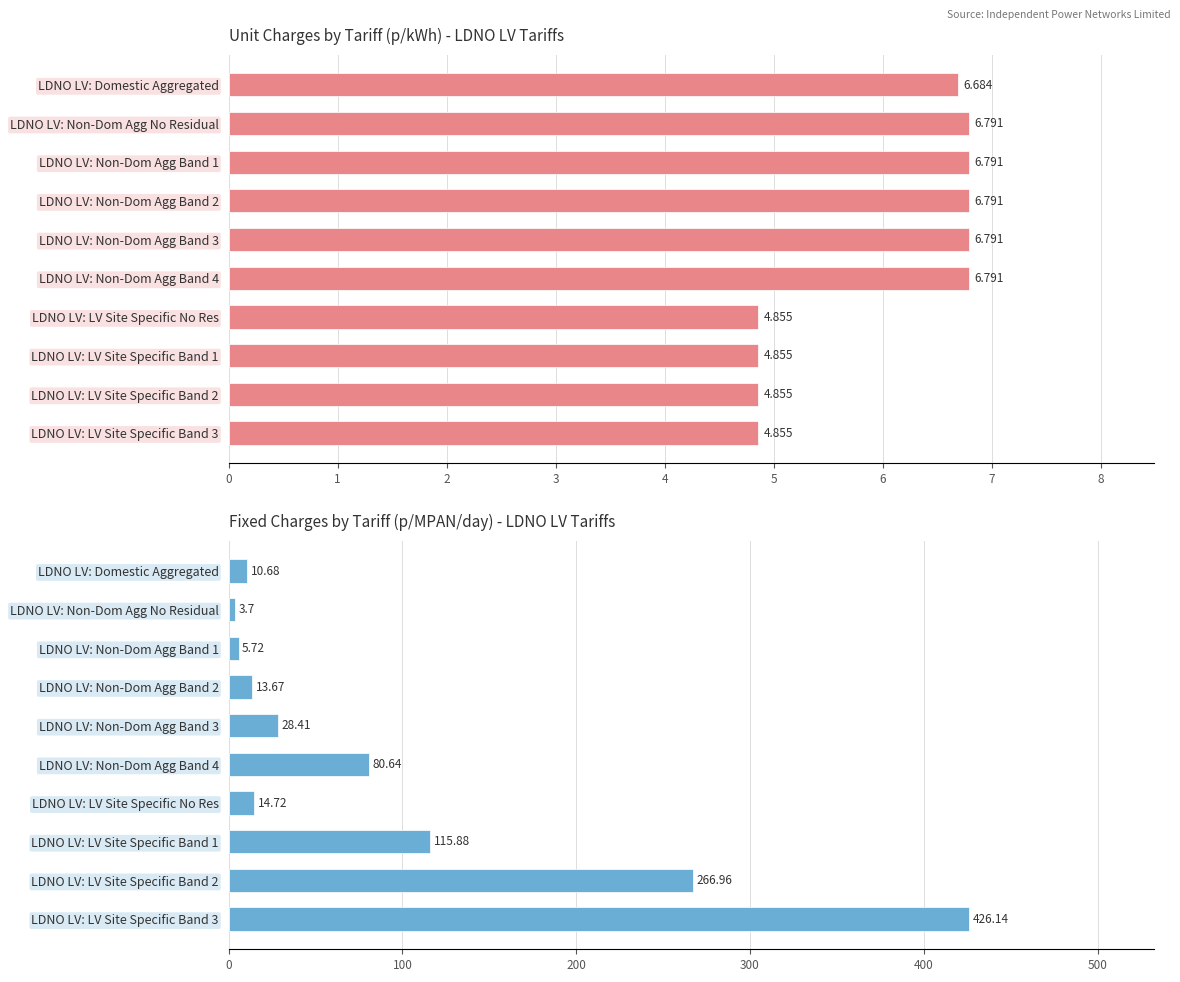

How many data points does each series have?

10